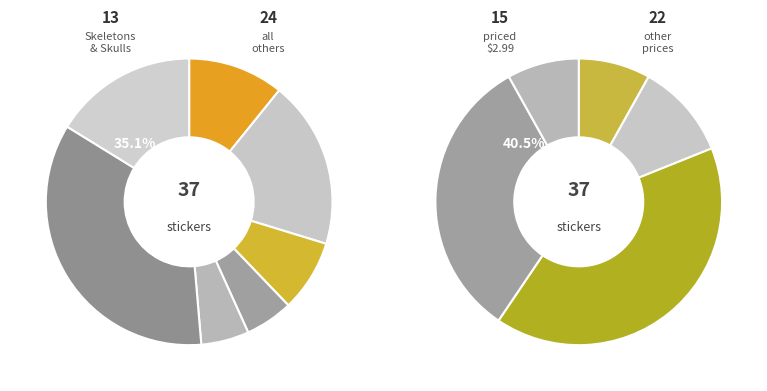

Is it true that OTHER is 16% of the pie?

True